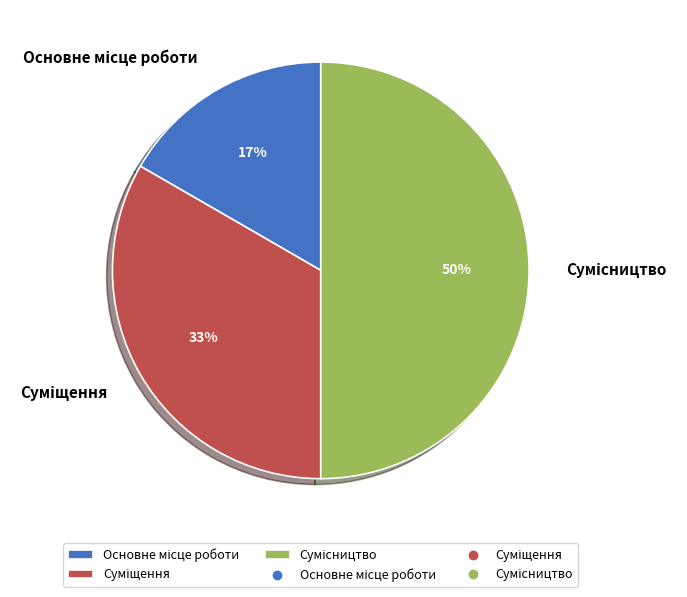

To the nearest percent, what is the difference between the largest and smallest slice percentages?

33%